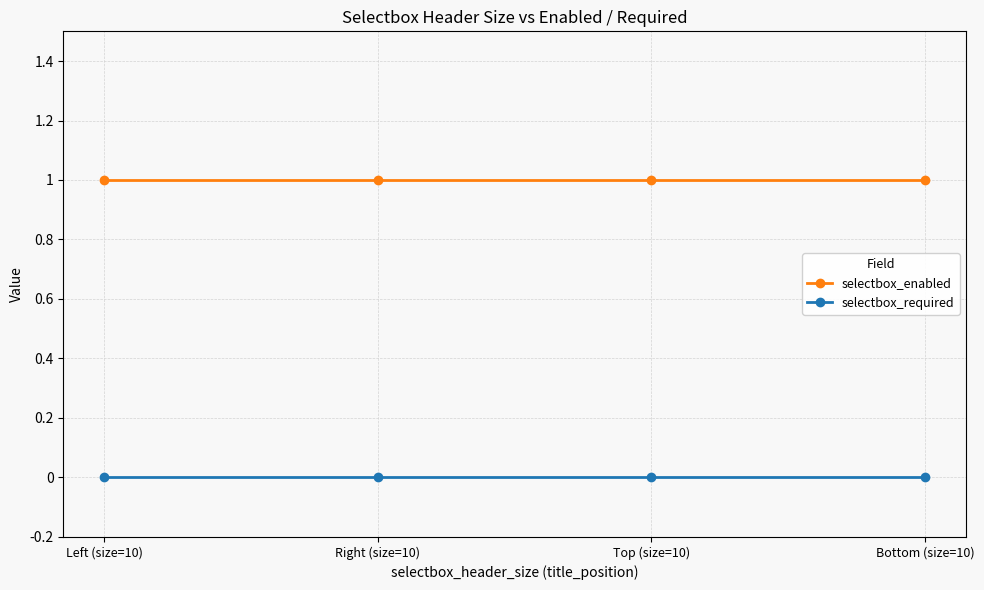

Rank the series by their average value, from highest to lowest.

selectbox_enabled, selectbox_required